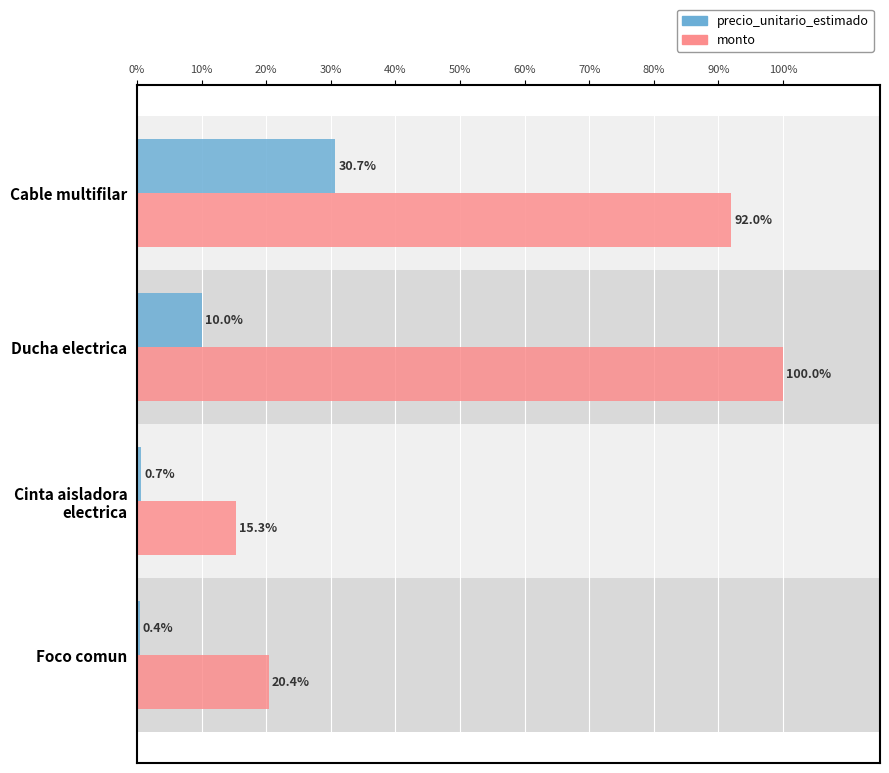

Which series changed the most between Ducha electrica and Cable multifilar?

precio_unitario_estimado